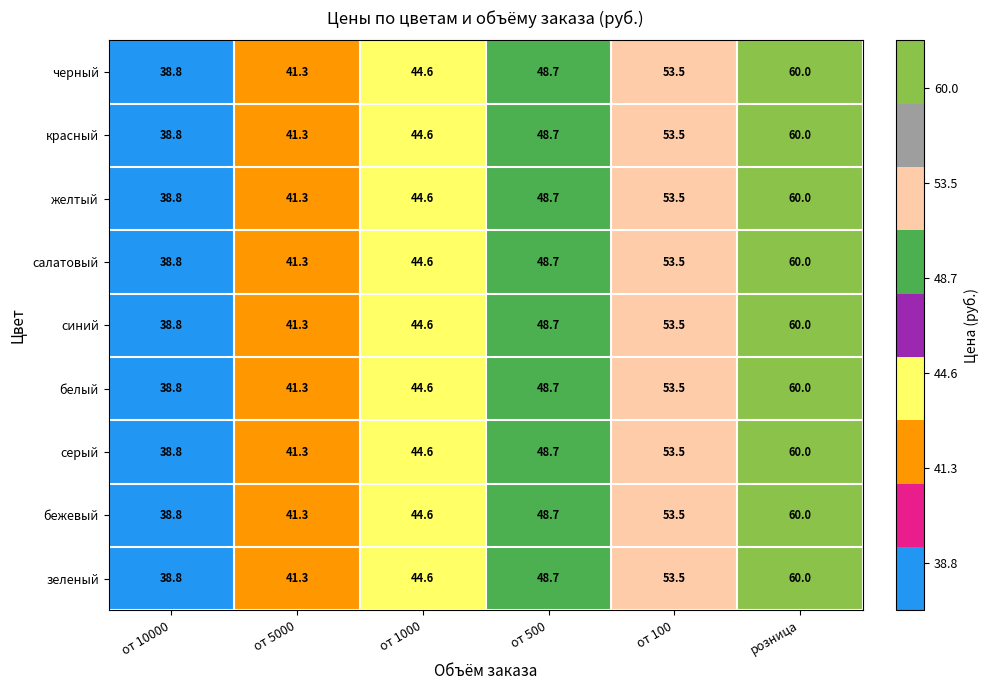

Is it true that бежевый equals 27.6 at розница?

False